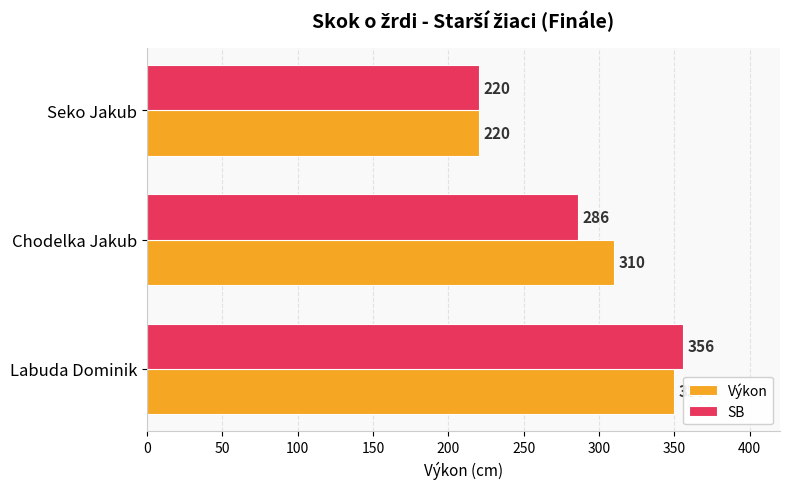

Which series has the widest spread of values?

SB